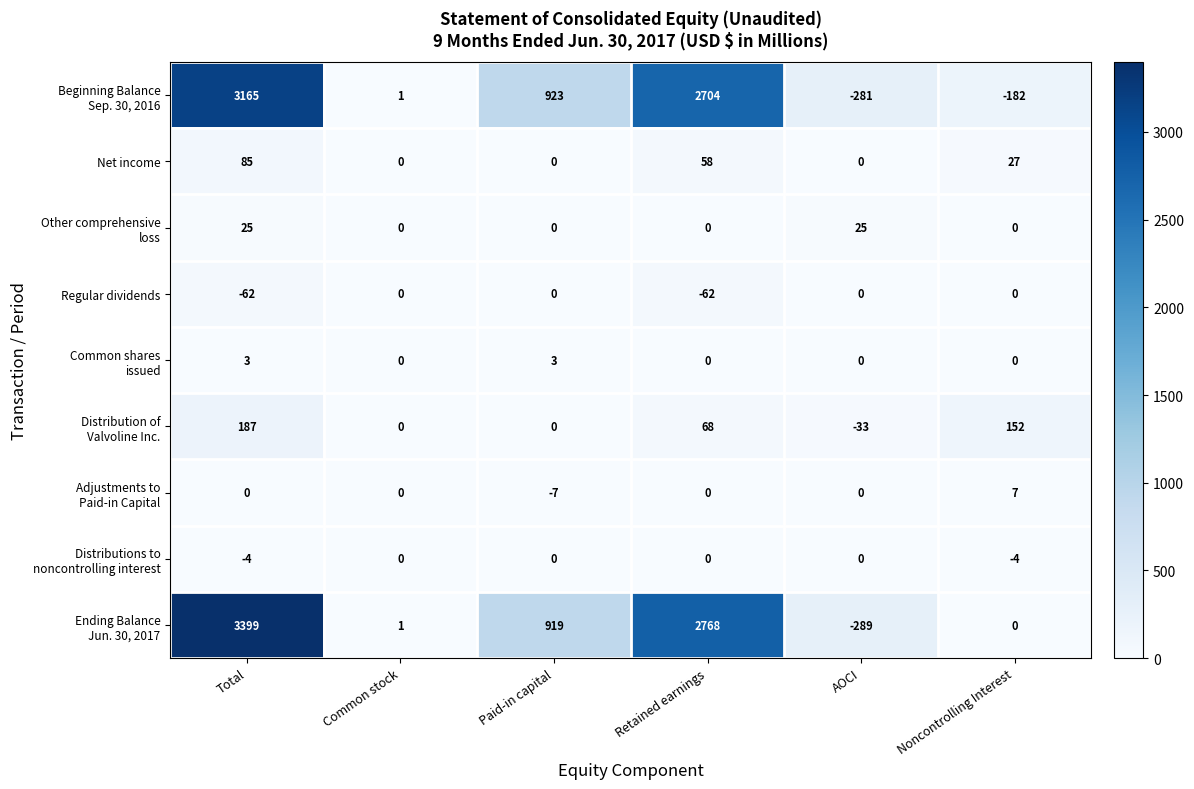

The Net income series shows 0 at Common stock. True or false?

True